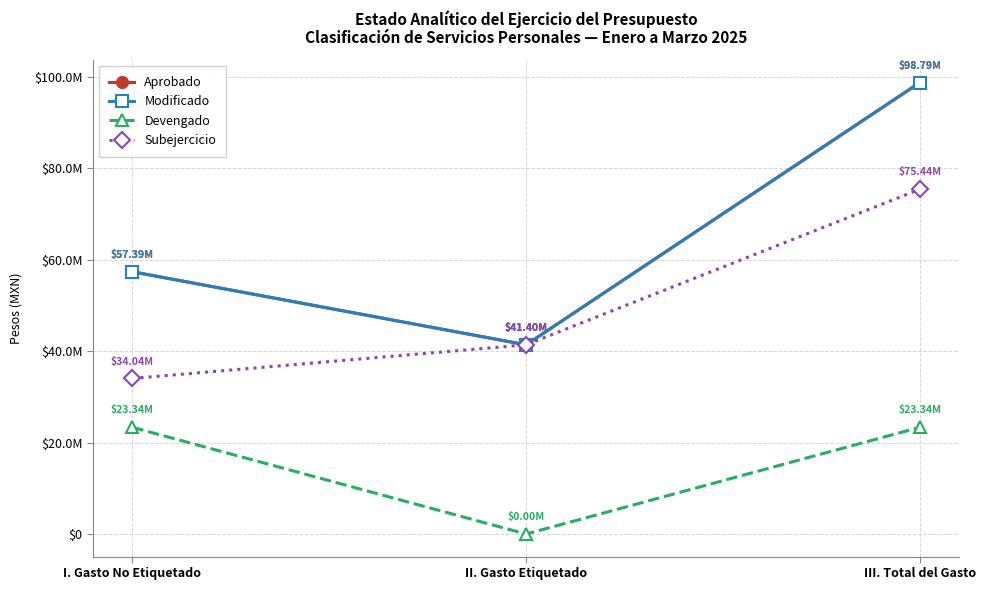

Is this an area chart (filled region under the line)?

No